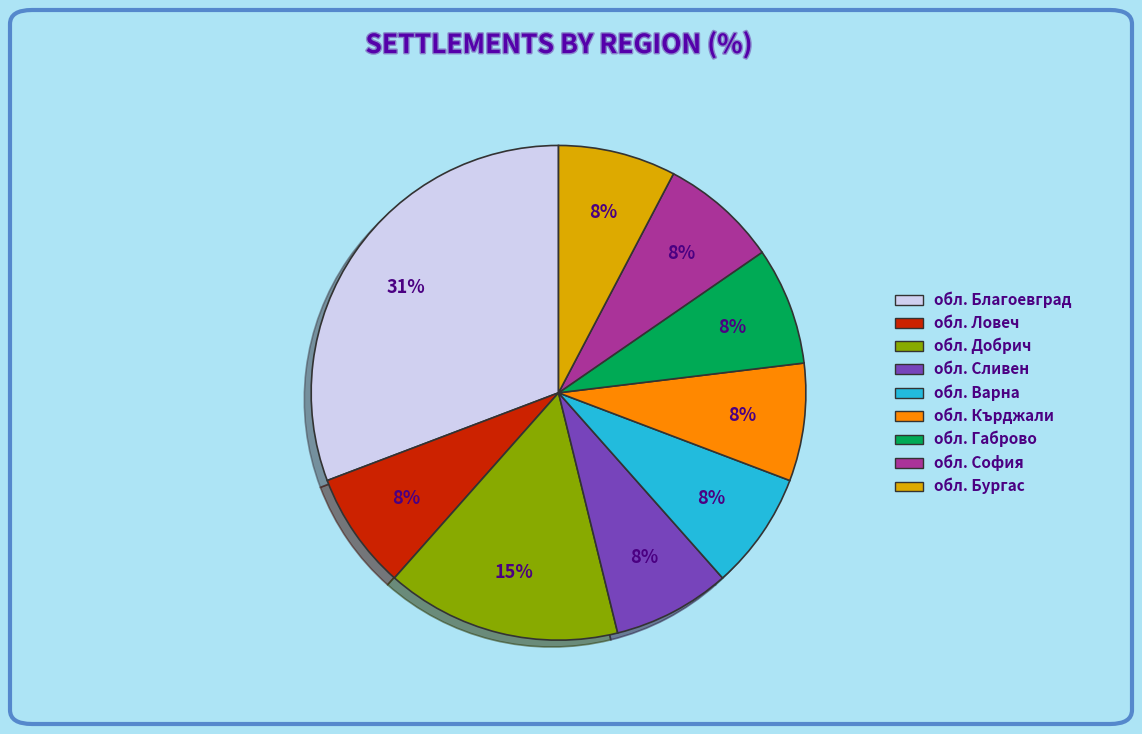

To the nearest percent, what percentage of the pie is обл. София?

8%